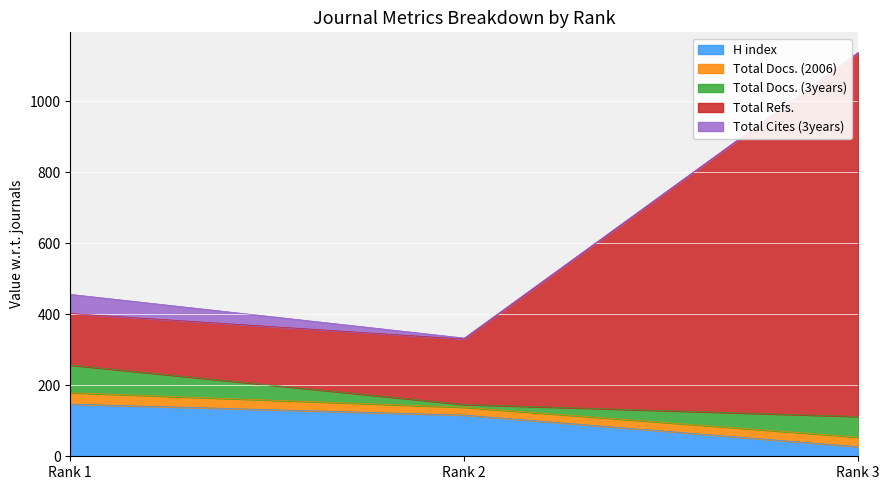

At which label does H index reach its minimum?

Rank 3